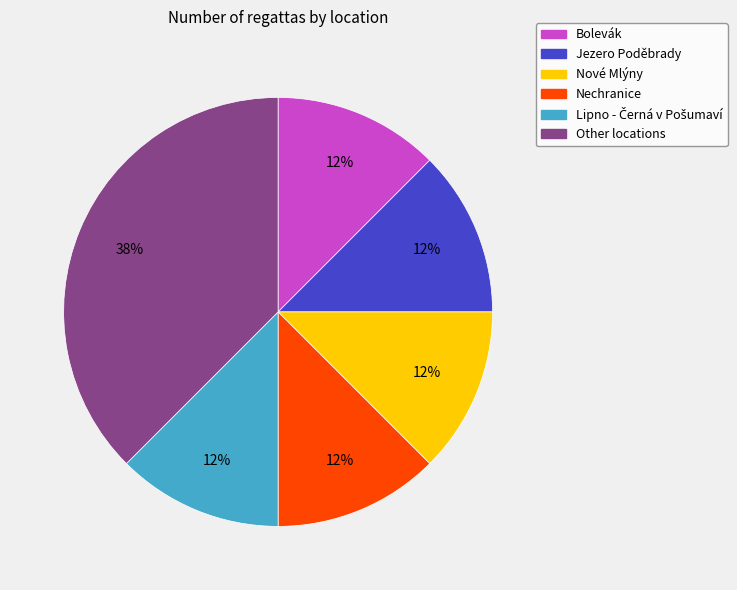

Which slice is the largest?

Other